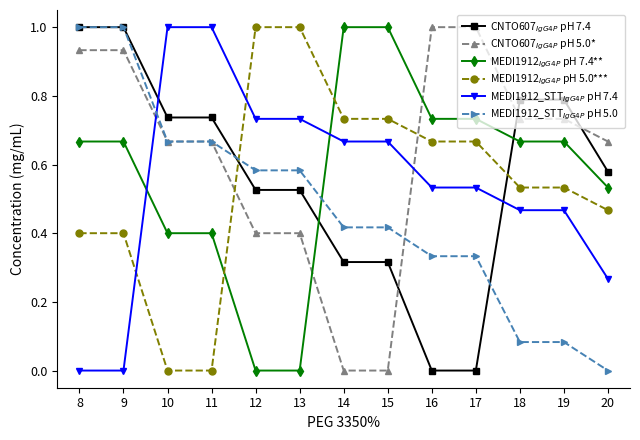

What is the spread (max minus min) of values at 13?

1.0